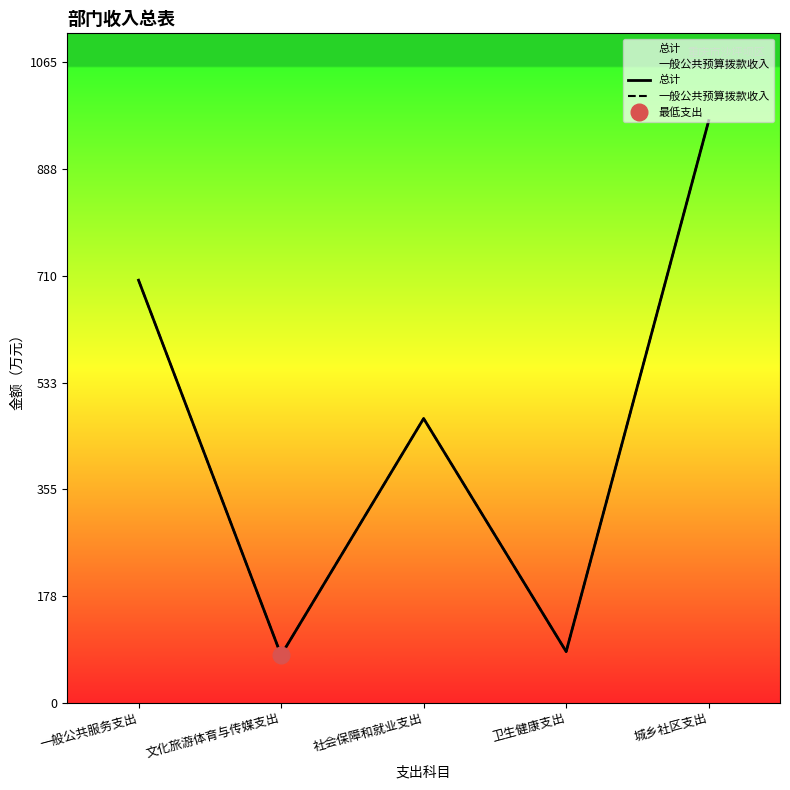

Which series changed the most between 文化旅游体育与传媒支出 and 社会保障和就业支出?

总计